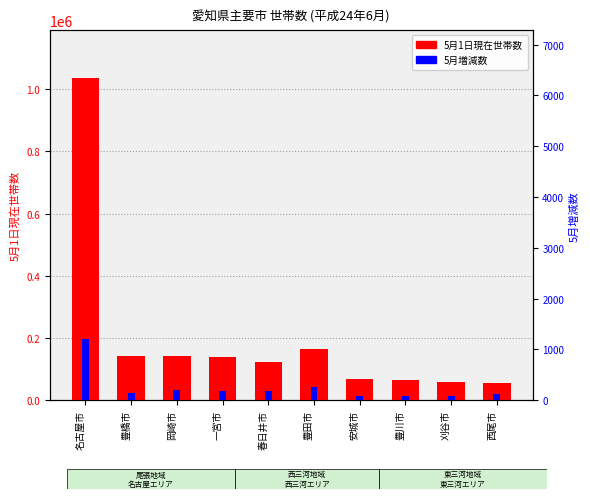

Is it true that 5月増減数 equals 81 at 豊川市?

True